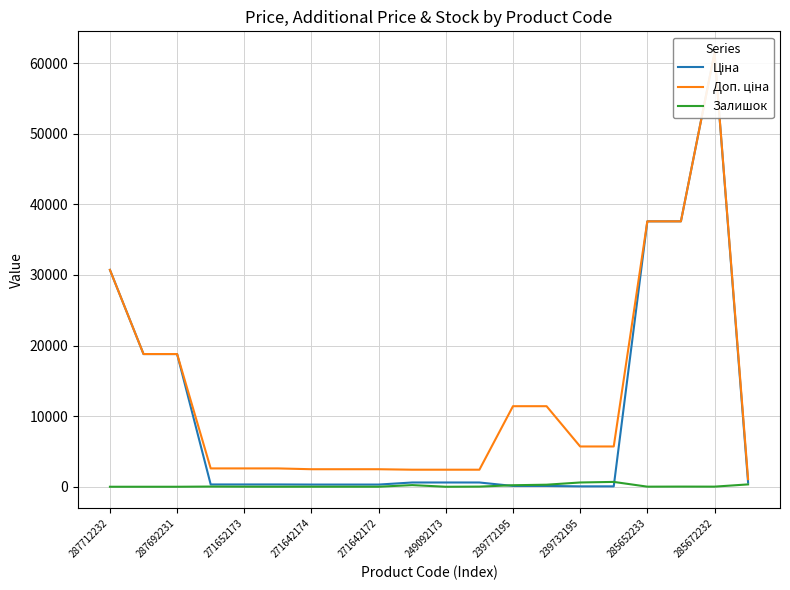

What are all the series names shown in the legend?

Ціна, Доп. ціна, Залишок